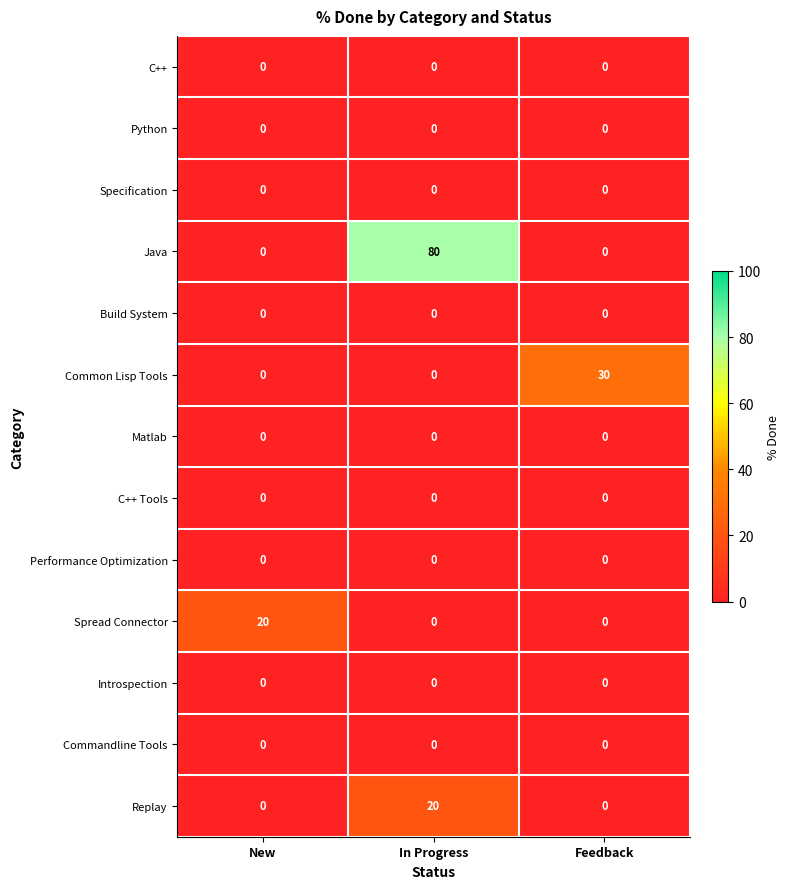

Which series changed the most between New and Feedback?

Common Lisp Tools